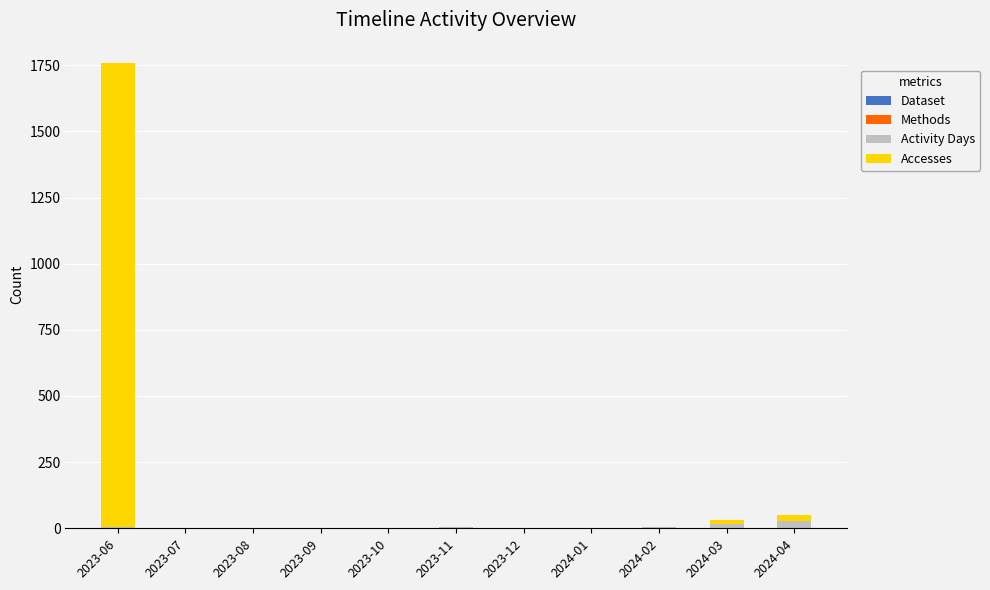

At which category is the sum across all series the highest?

2023-06